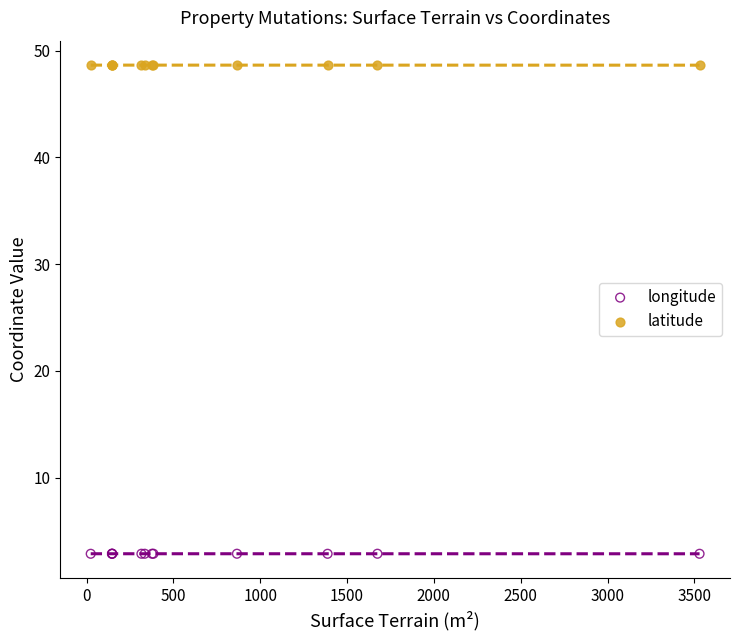

Which series reaches the maximum Y coordinate?

latitude